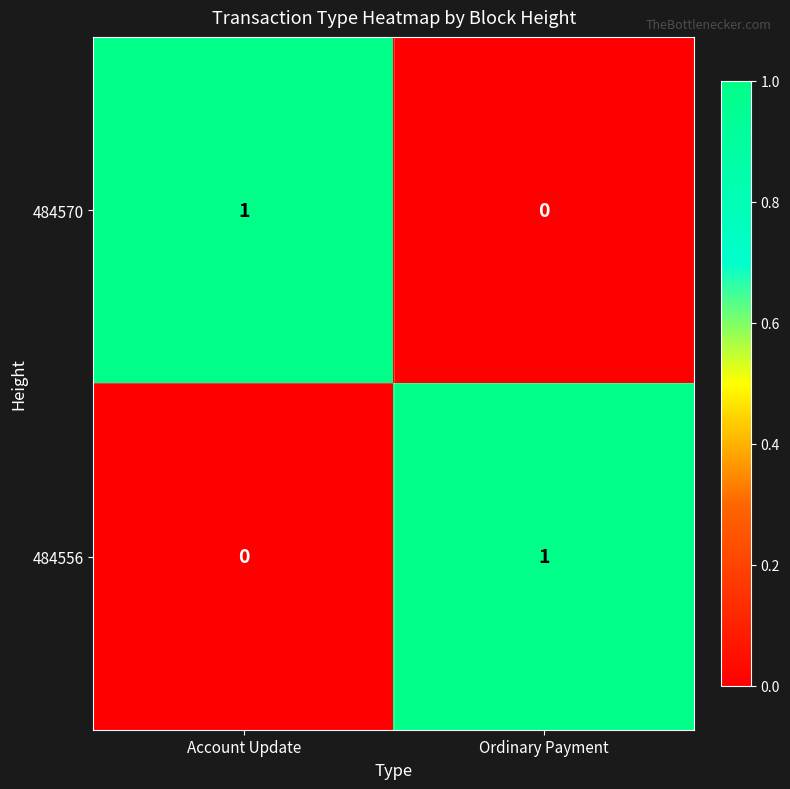

Rank the series at Ordinary Payment from highest to lowest value.

484556, 484570